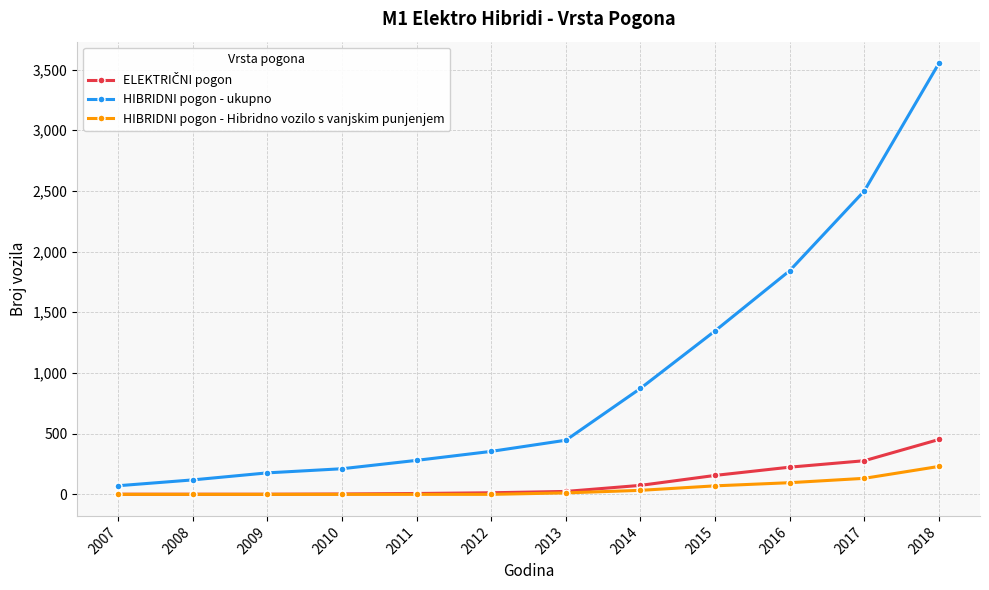

Which series has the largest total across all categories?

HIBRIDNI pogon - ukupno